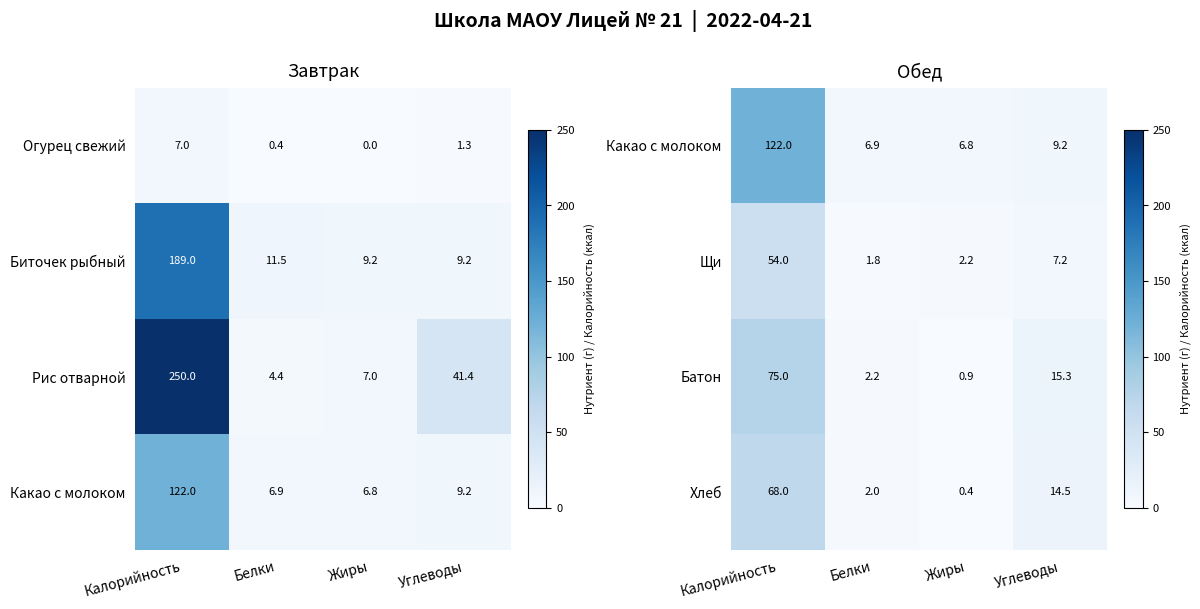

Where is Щи nearest to the value 27?

Углеводы